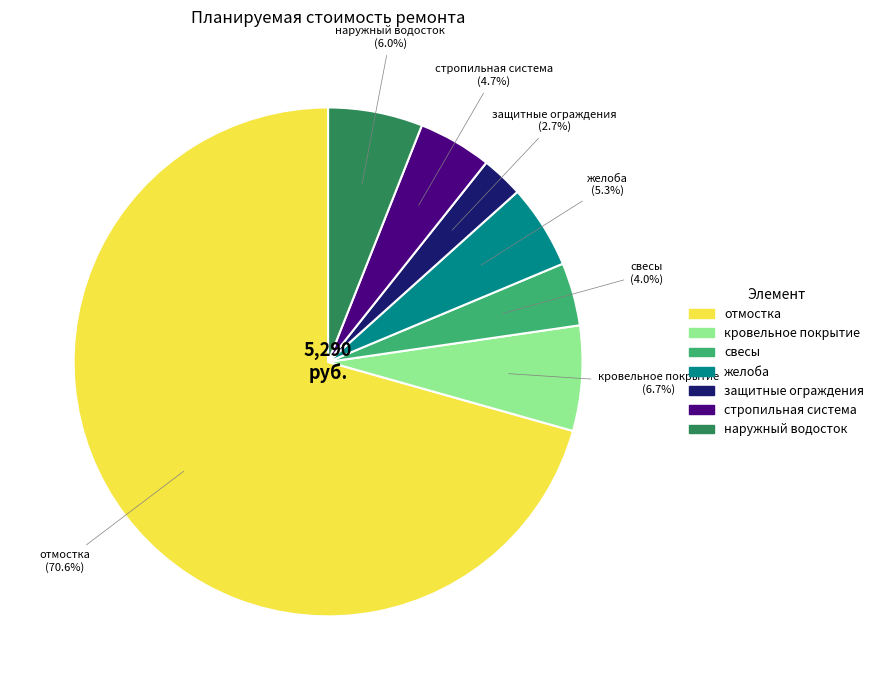

Is there any slice that represents more than half of the pie?

Yes